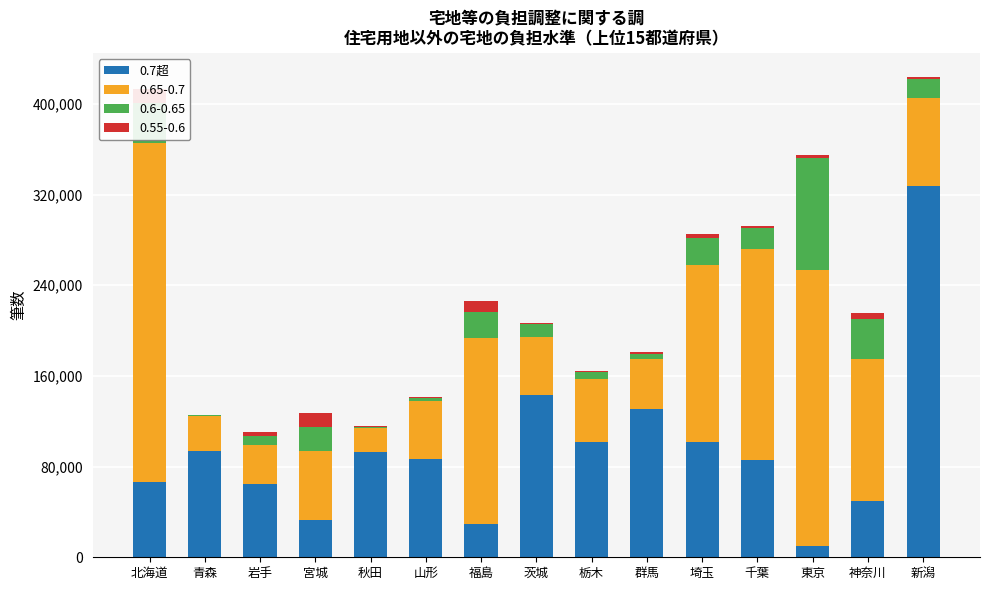

What is the sum of the values at 千葉 and 山形?

172814